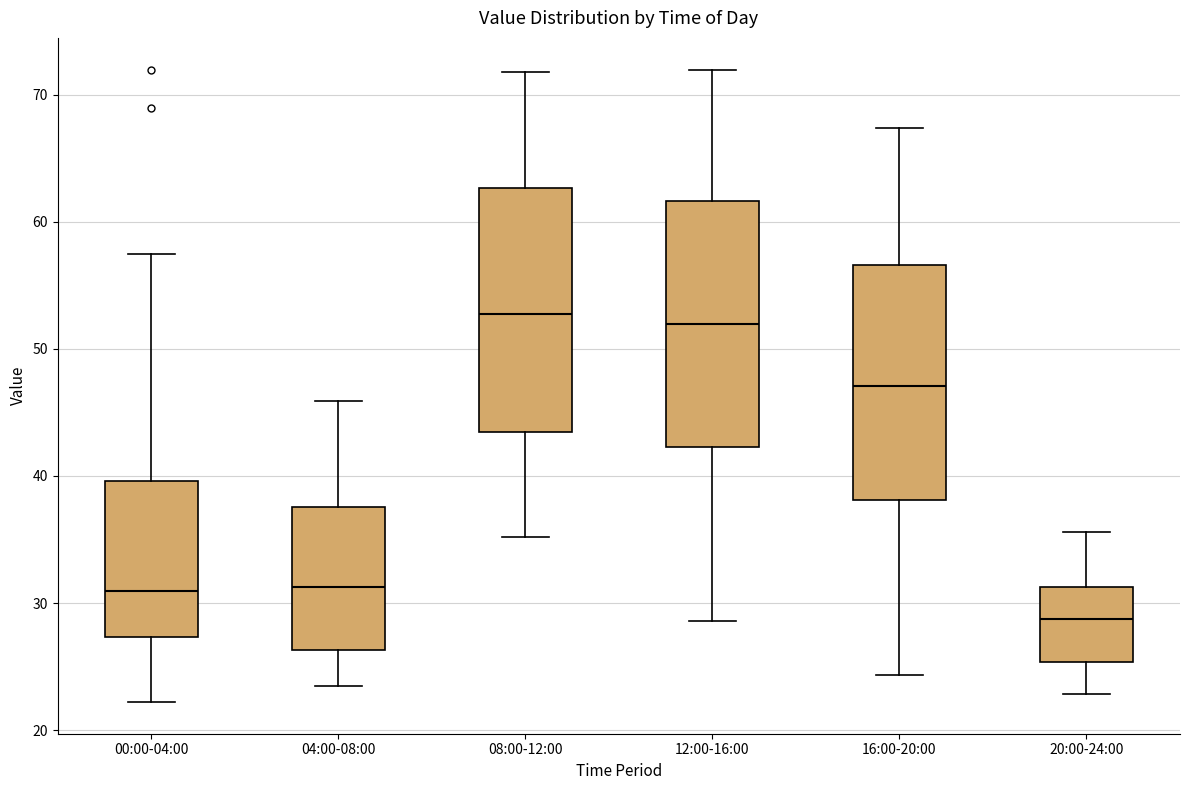

Reading left to right, transcribe this box plot: for each box, give where its median line is, the range the box spans, and where its two whiskers end, as read against the y-axis. The values are not printed on the chart, so give them approximately, as read against the axis.

00:00-04:00: median 31, box 27 to 40, whiskers 22 to 58
04:00-08:00: median 31, box 26 to 38, whiskers 24 to 46
08:00-12:00: median 53, box 43 to 63, whiskers 35 to 72
12:00-16:00: median 52, box 42 to 62, whiskers 29 to 72
16:00-20:00: median 47, box 38 to 57, whiskers 24 to 67
20:00-24:00: median 29, box 25 to 31, whiskers 23 to 36